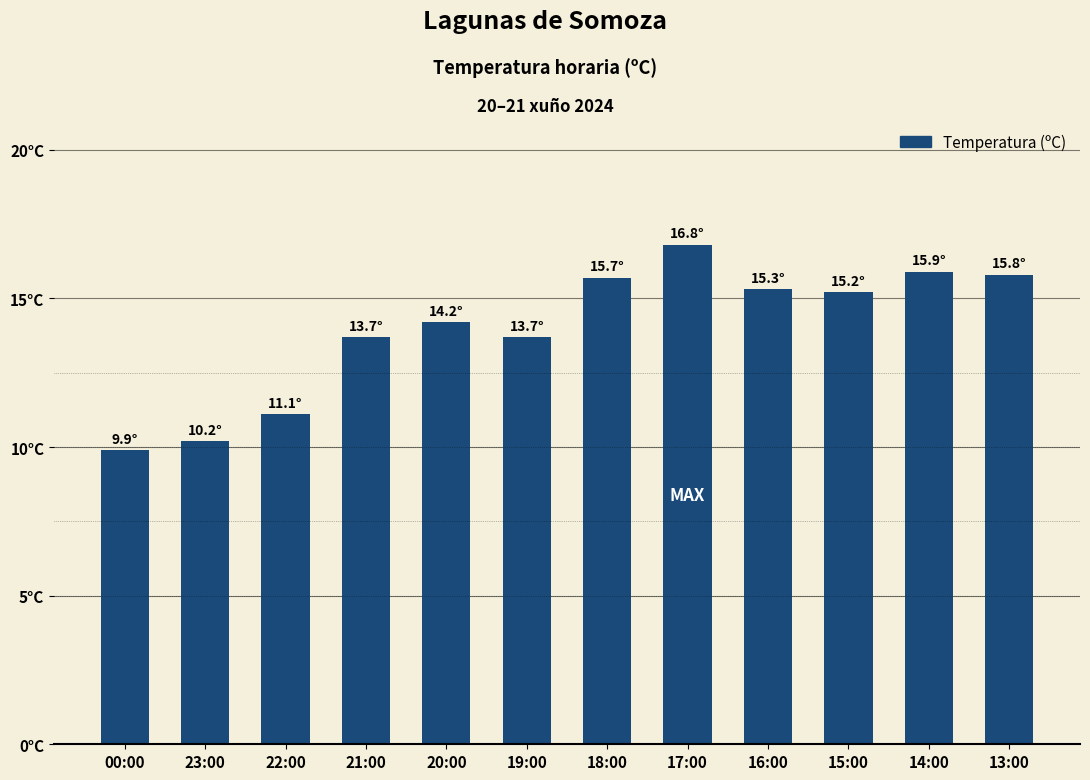

List the labels in order of value, smallest first.

00:00, 23:00, 22:00, 21:00, 19:00, 20:00, 15:00, 16:00, 18:00, 13:00, 14:00, 17:00